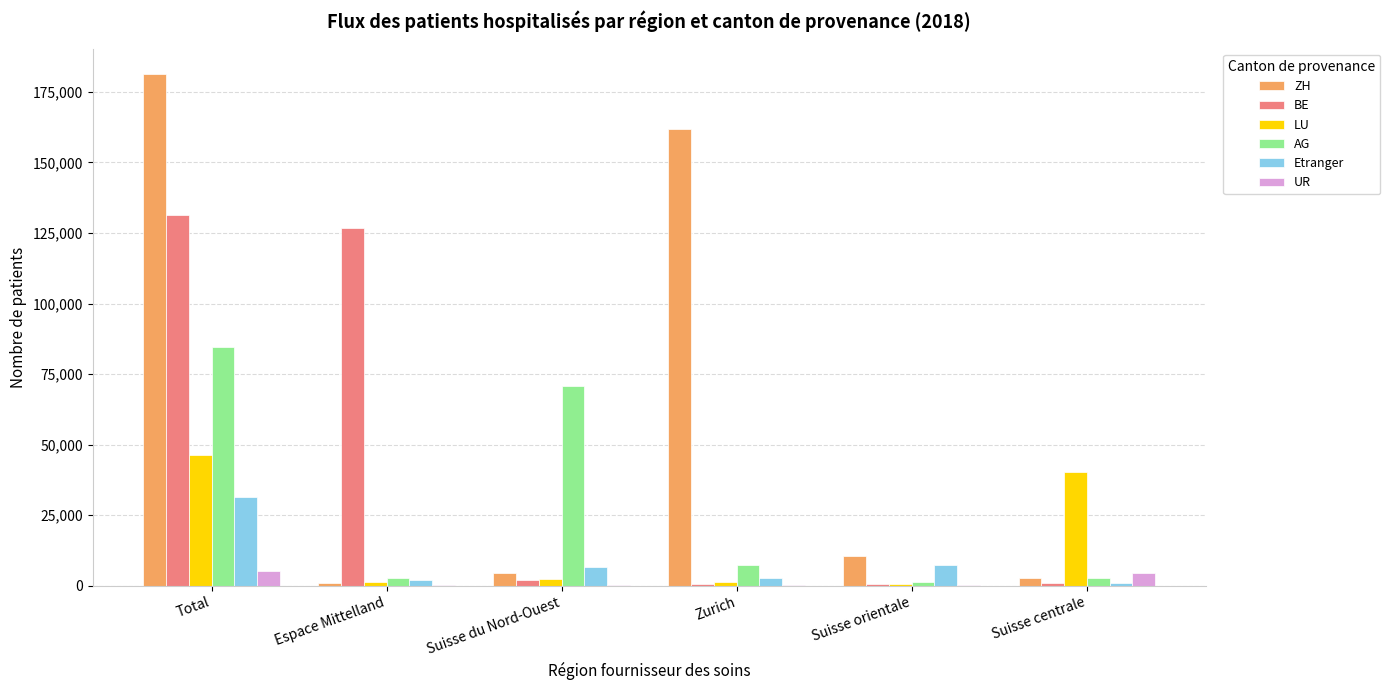

Where does the BE series first go above 1827?

Total